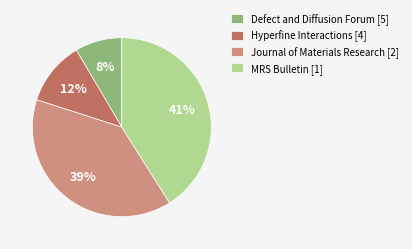

To the nearest percent, what is the difference between the largest and smallest slice percentages?

33%